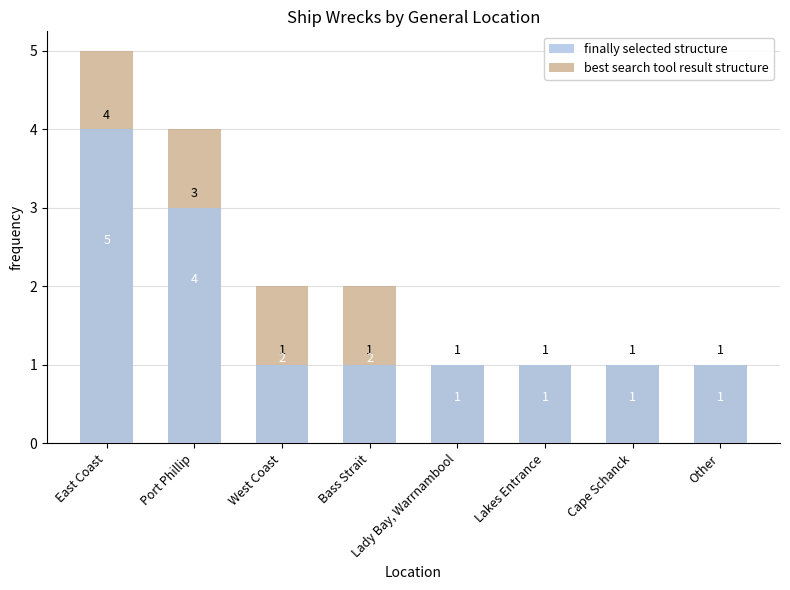

Reading left to right, transcribe all the data shown in this chart.

finally selected structure: 4	3	1	1	1	1	1	1
best search tool result structure: 5	4	2	2	1	1	1	1